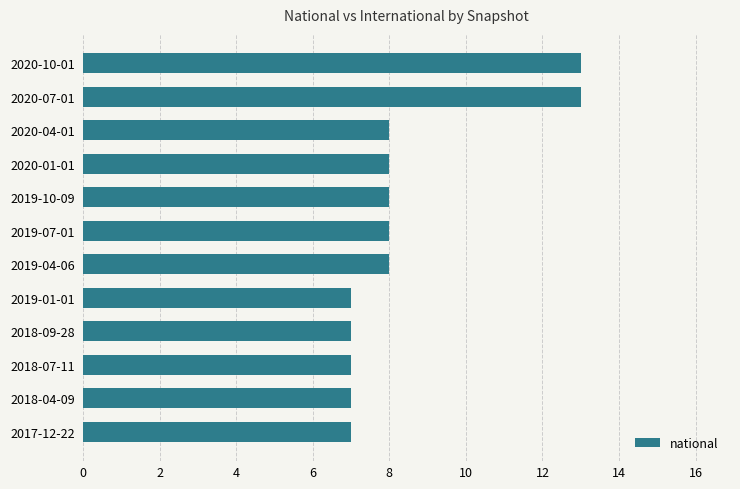

Reading bottom to top, extract all data points from this chart.

7	7	7	7	7	8	8	8	8	8	13	13